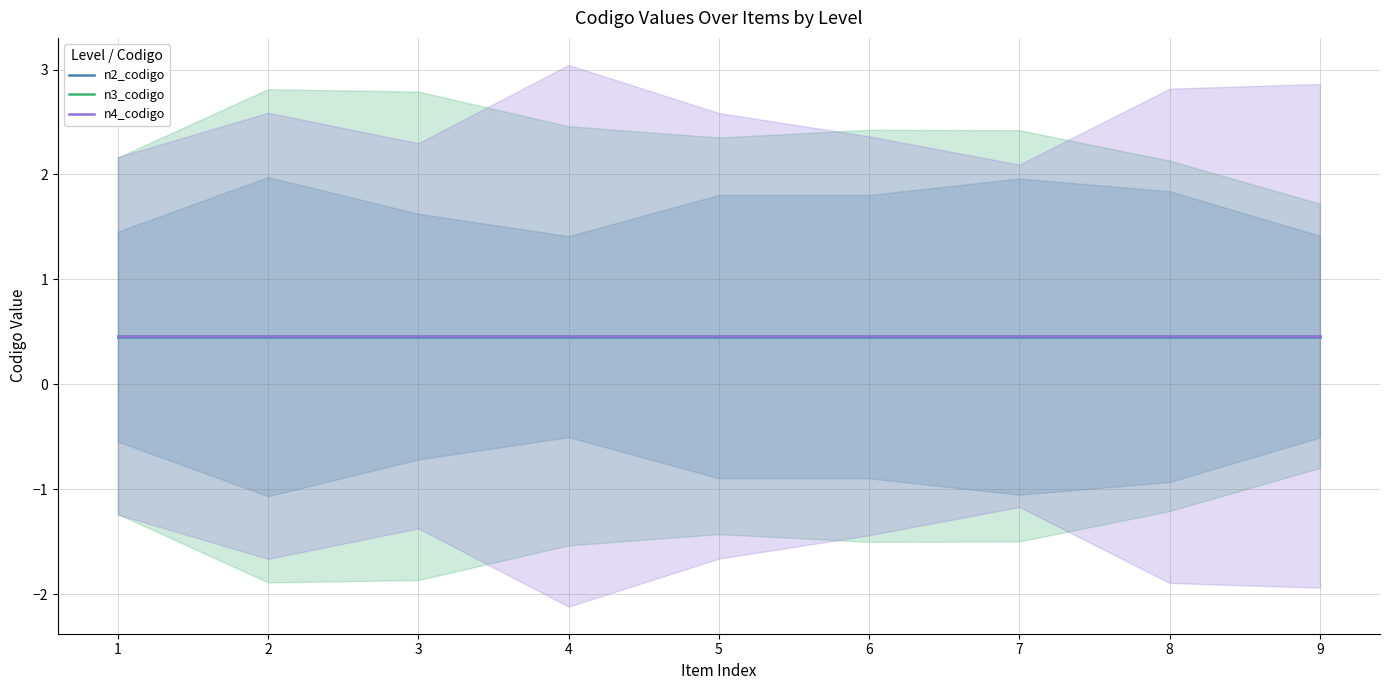

True or false: n2_codigo has a value of 0.5 at 8.

True